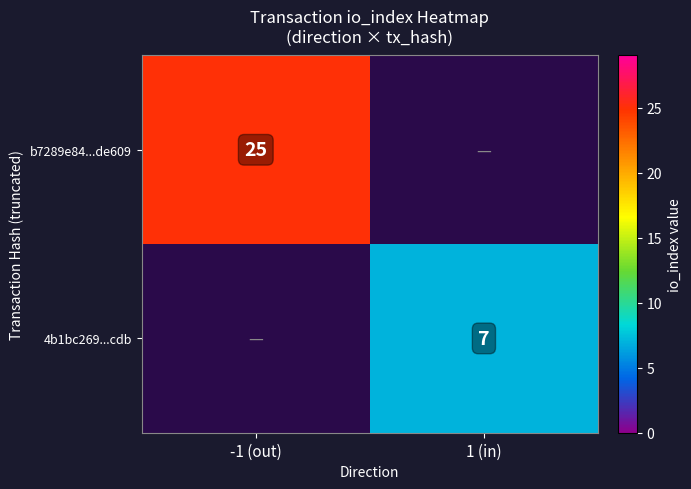

The b7289e84...de609 series shows 6 at -1 (out). True or false?

False